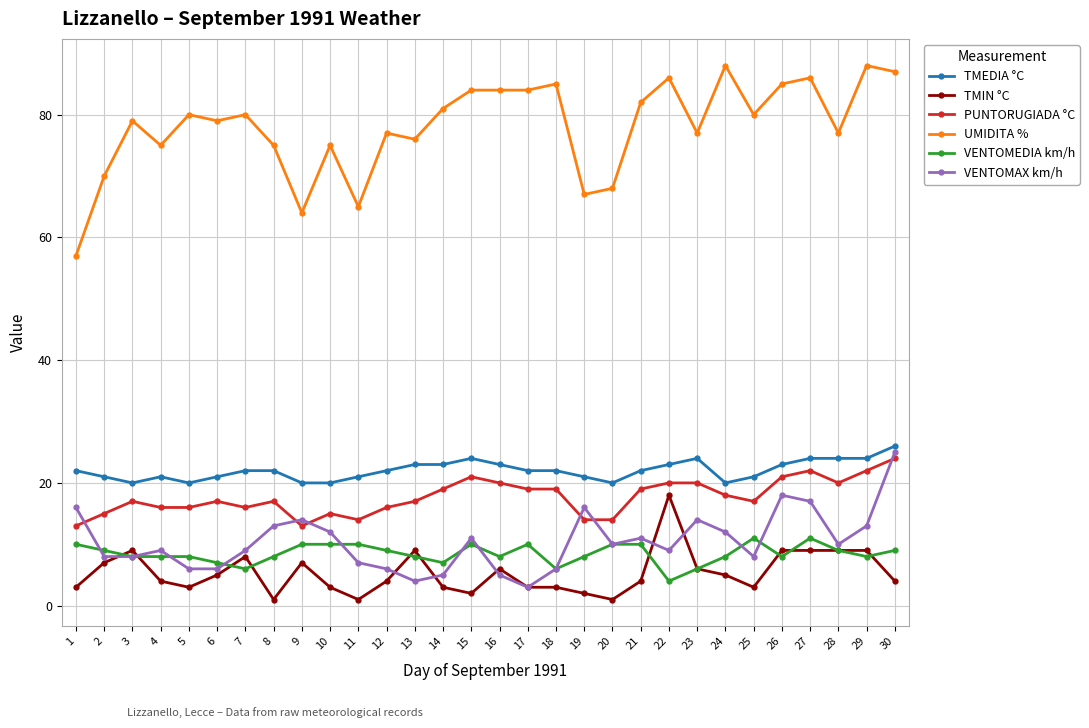

The value of VENTOMEDIA km/h at 19 is 13. True or false?

False